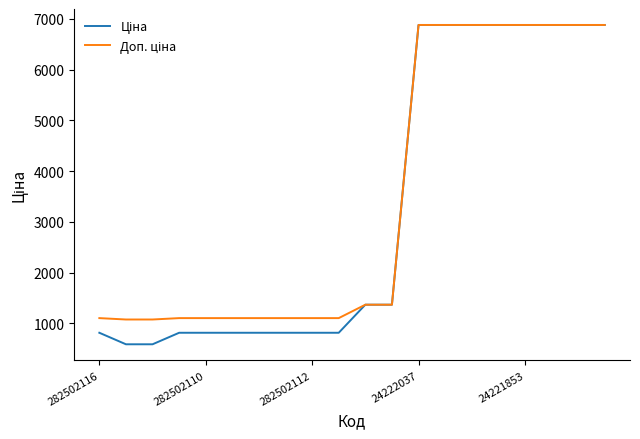

What is the minimum value shown in the chart?

586.0